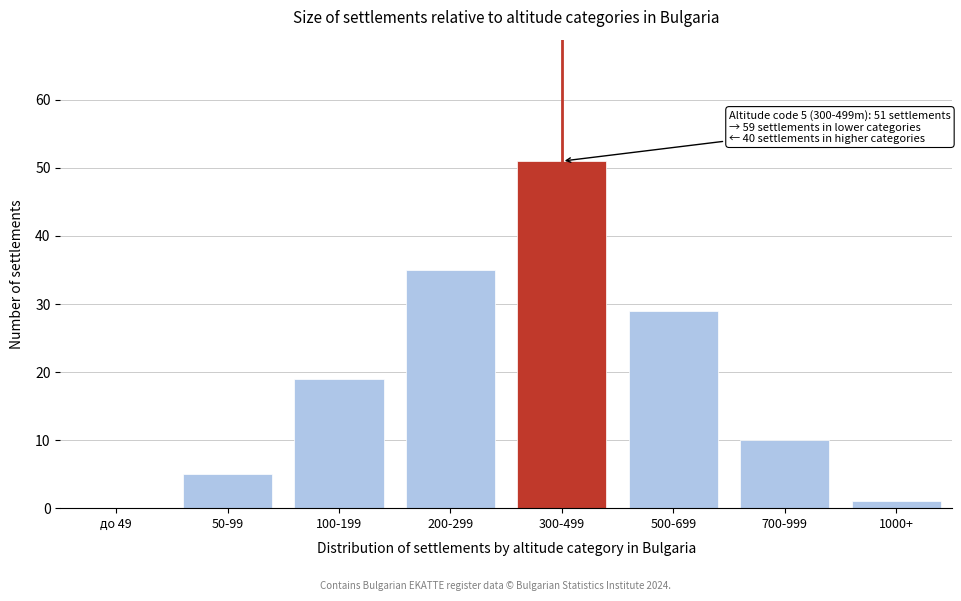

Reading left to right, what are all the values shown in this chart?

до 49=0	50-99=5	100-199=19	200-299=35	300-499=51	500-699=29	700-999=10	1000+=1